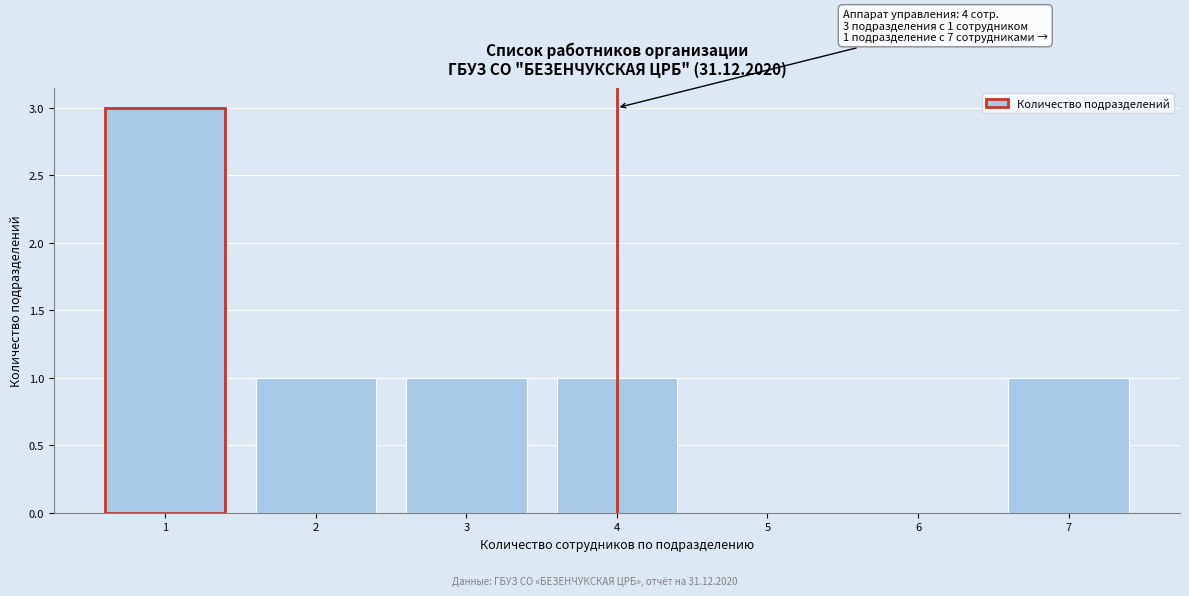

Reading left to right, extract all data points from this chart.

1=3	2=1	3=1	4=1	5=0	6=0	7=1